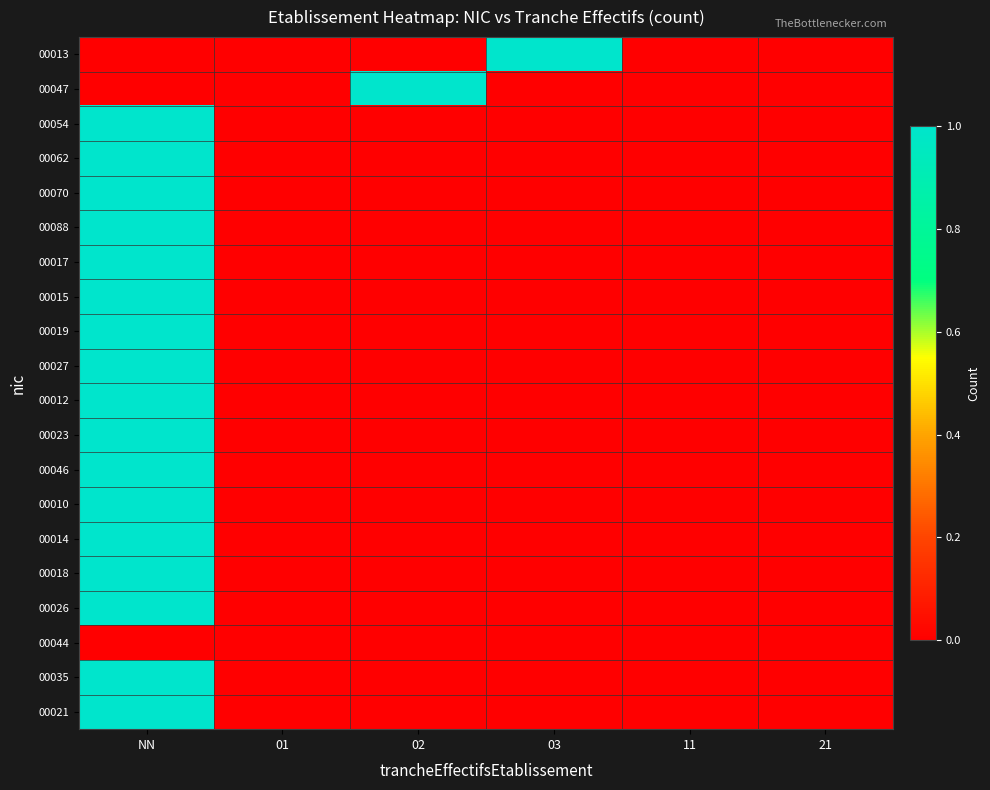

Which series has the widest spread of values?

00013